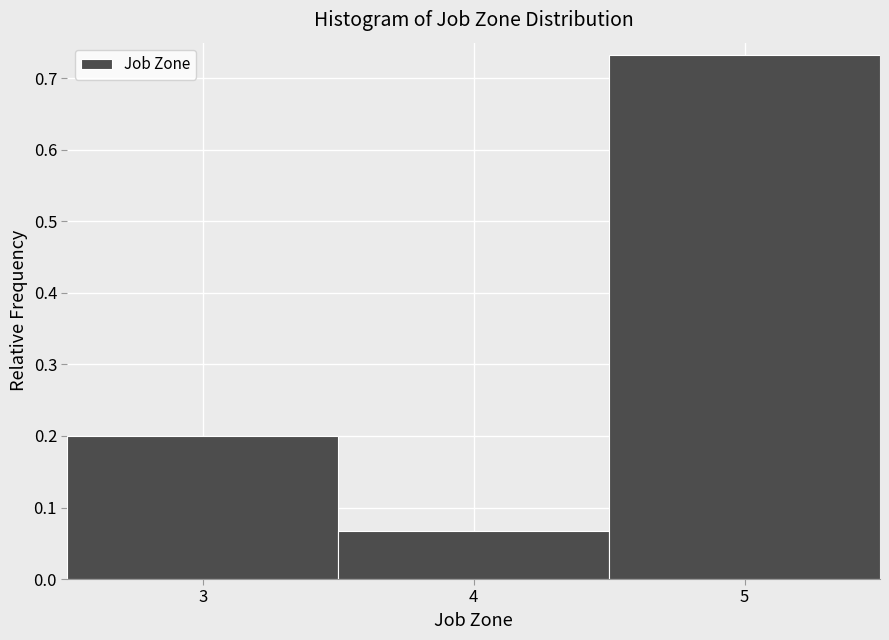

Reading left to right, transcribe this chart: for each bar, give the range it covers on the x-axis and its height. The values are not printed on the chart, so give them approximately, as read against the axis.

2.5 to 3.5: 0.20
3.5 to 4.5: 0.07
4.5 to 5.5: 0.73